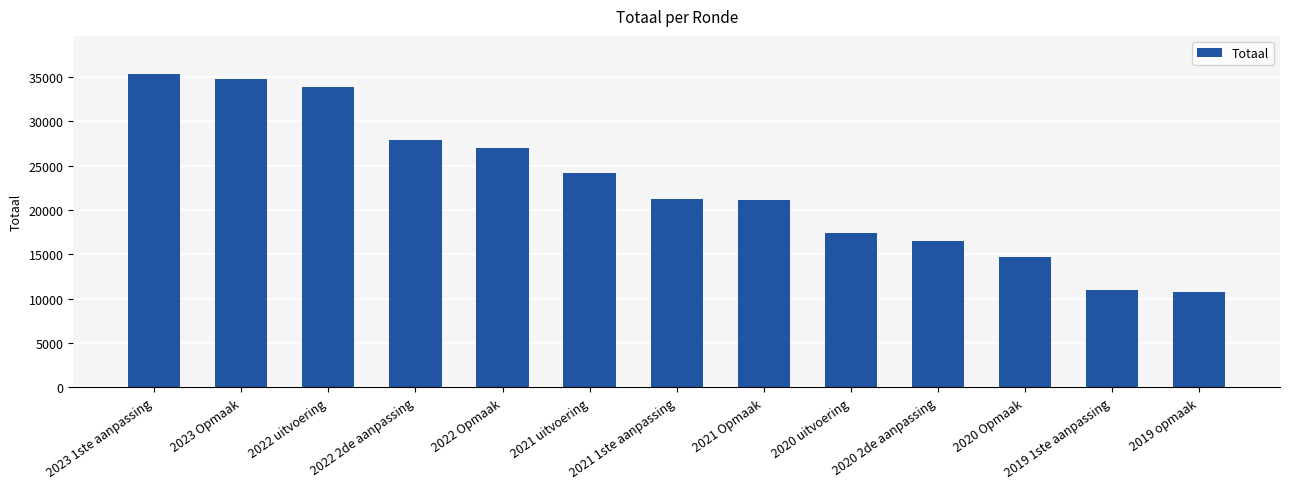

What is the difference between the second highest and second lowest values?

23780